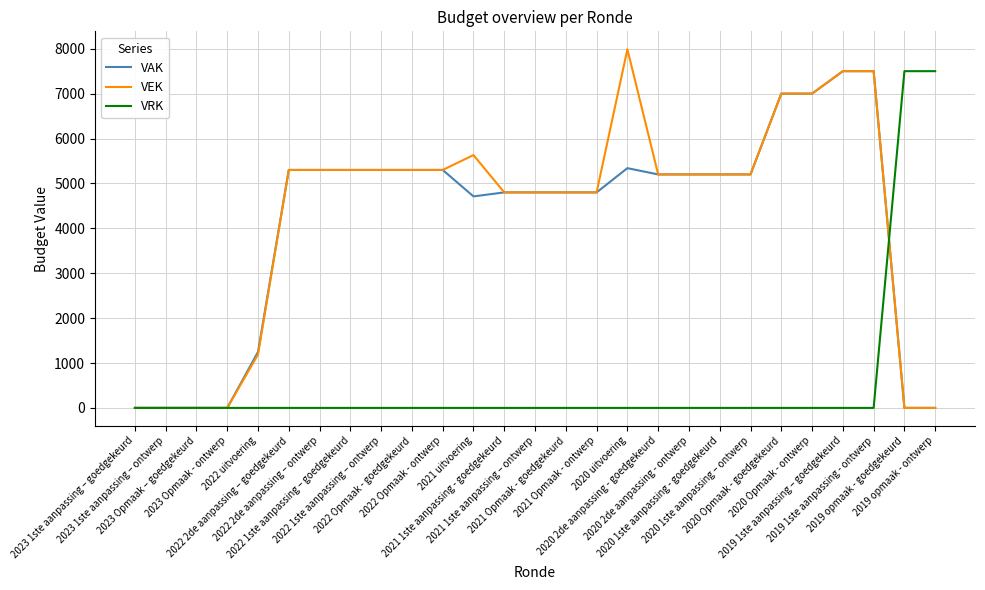

Does the chart display data point markers on the line(s)?

No